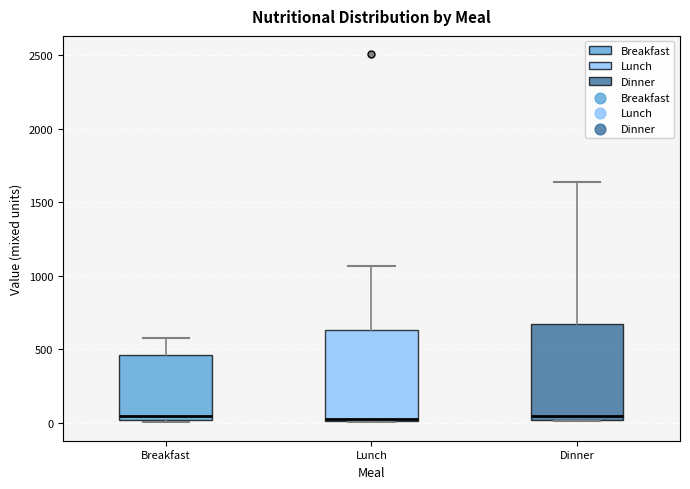

Reading left to right, read every box against the y-axis: the position of its median line, the range the box covers, and the ends of its whiskers. The values are not printed on the chart, so give them approximately, as read against the axis.

Breakfast: median 50, box 0 to 450, whiskers 0 (just below the box's lower edge) to 600
Lunch: median 0 (drawn on the box's lower edge), box 0 to 650, whiskers 0 to 1050
Dinner: median 50, box 0 to 650, whiskers 0 to 1650